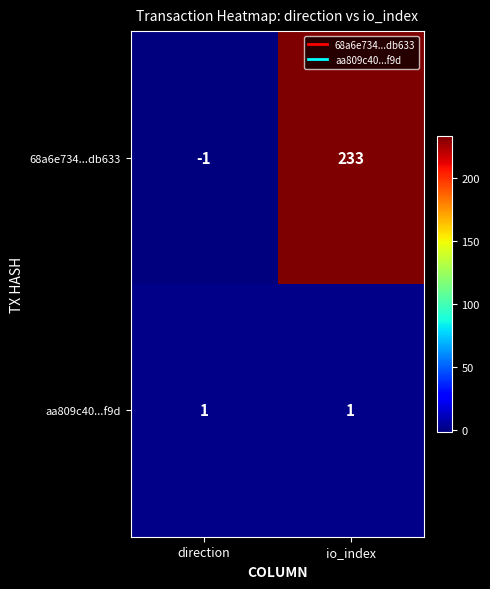

Rank the series by their average value, from lowest to highest.

aa809c40...f9d, 68a6e734...db633